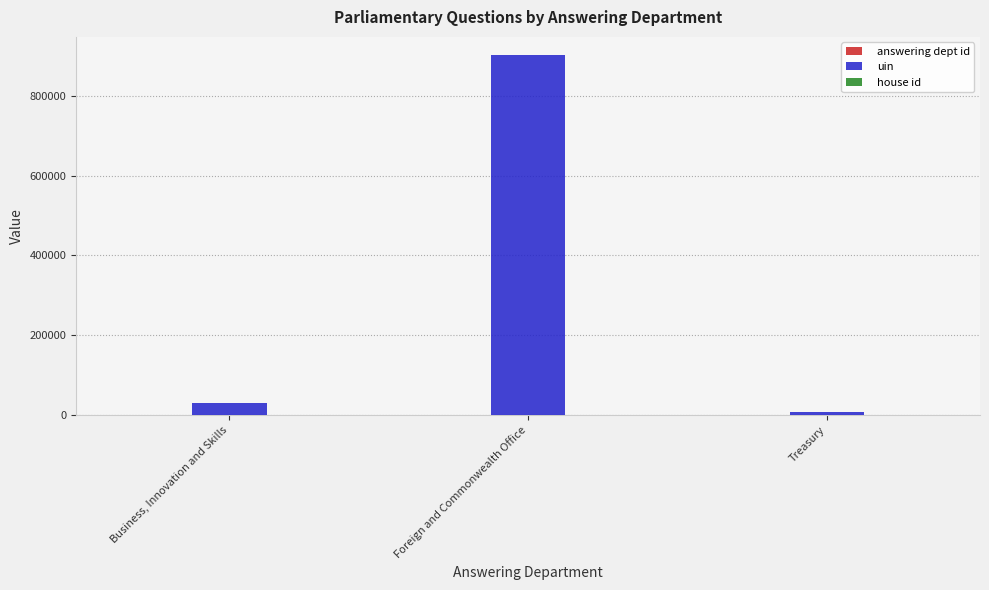

Which series changed the most between Business, Innovation and Skills and Foreign and Commonwealth Office?

uin